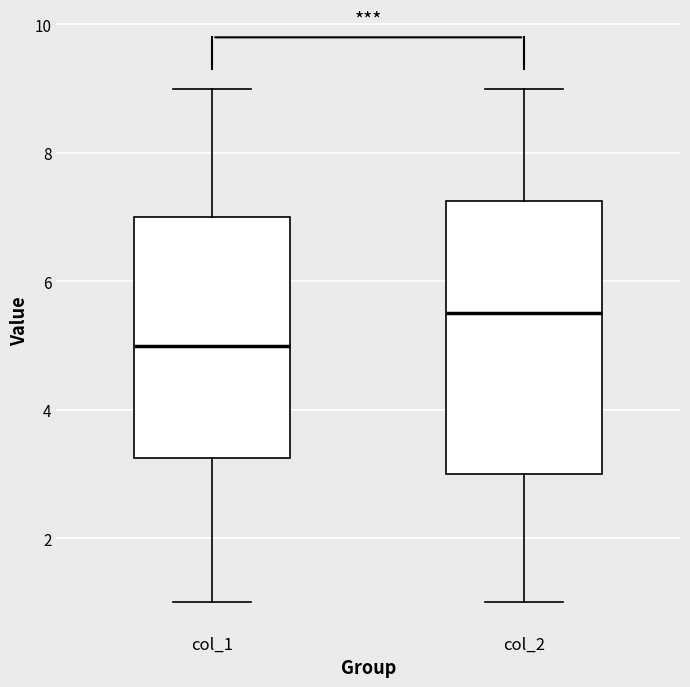

Where is the upper edge of the box for col_1 on the y-axis? The values are not printed on the chart, so give them approximately, as read against the axis.

7.0